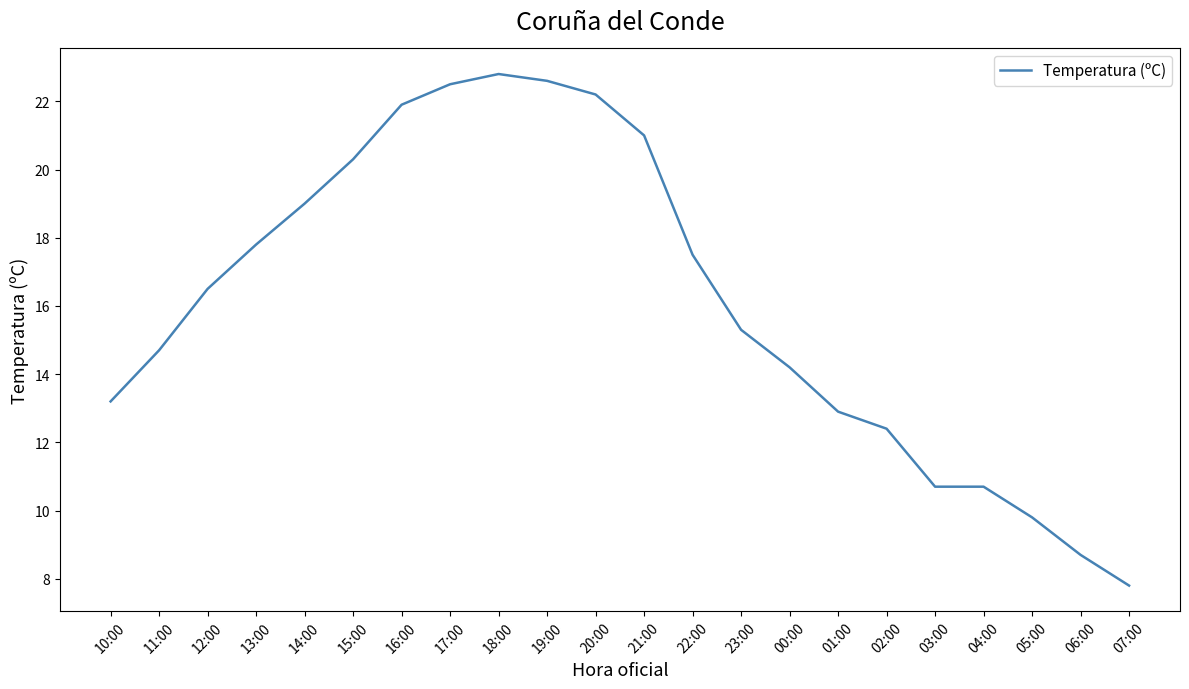

True or false: the data shows 3.5 at 03:00.

False